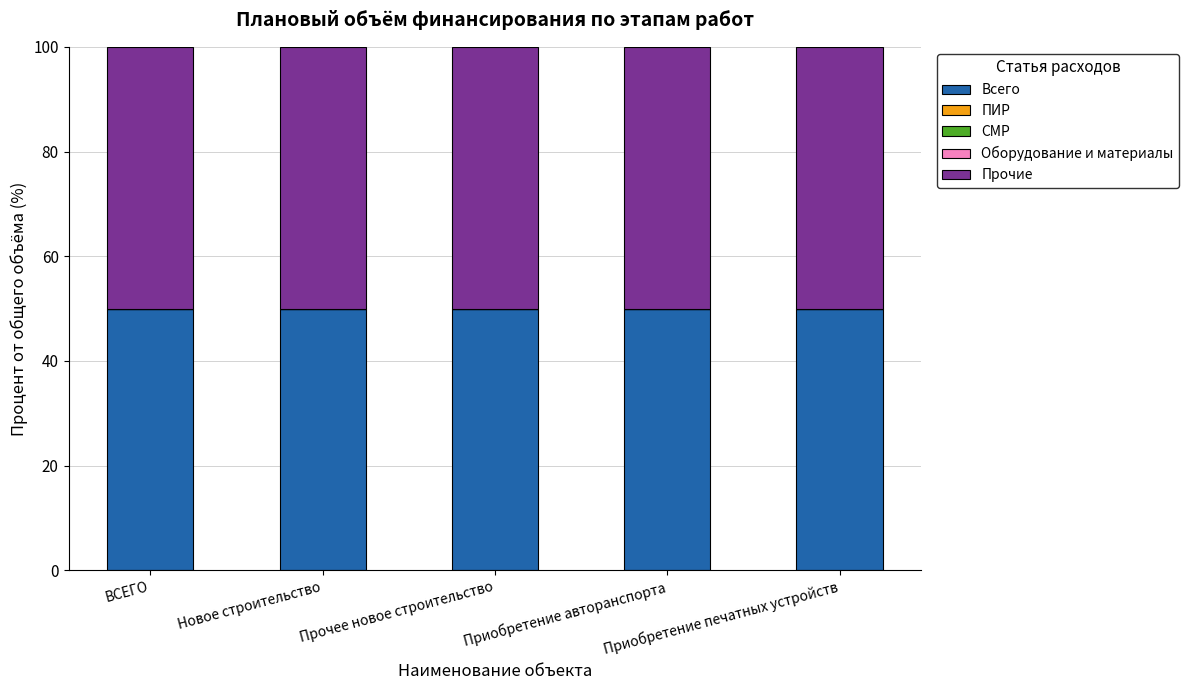

Reading left to right, what are all the values shown in this chart?

Всего: 50	50	50	50	50
ПИР: 0	0	0	0	0
СМР: 0	0	0	0	0
Оборудование и материалы: 0	0	0	0	0
Прочие: 50	50	50	50	50